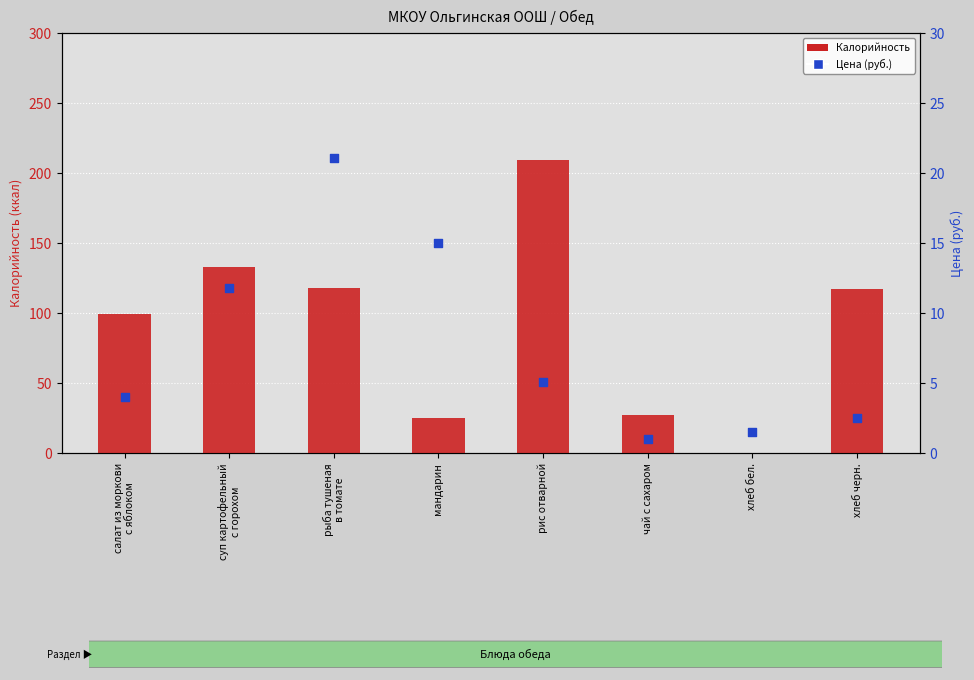

Which series has the largest total across all categories?

Калорийность